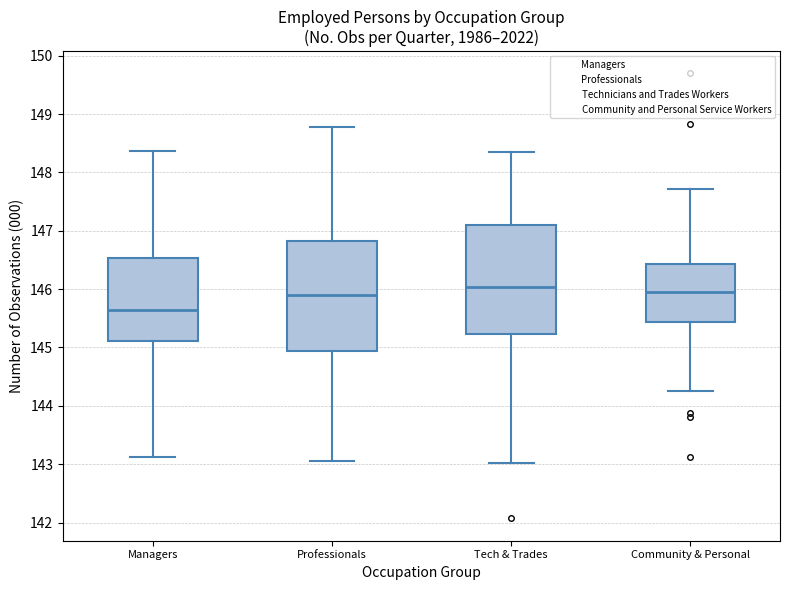

Where does the upper whisker of the box for Community & Personal end on the y-axis? The values are not printed on the chart, so give them approximately, as read against the axis.

147.7